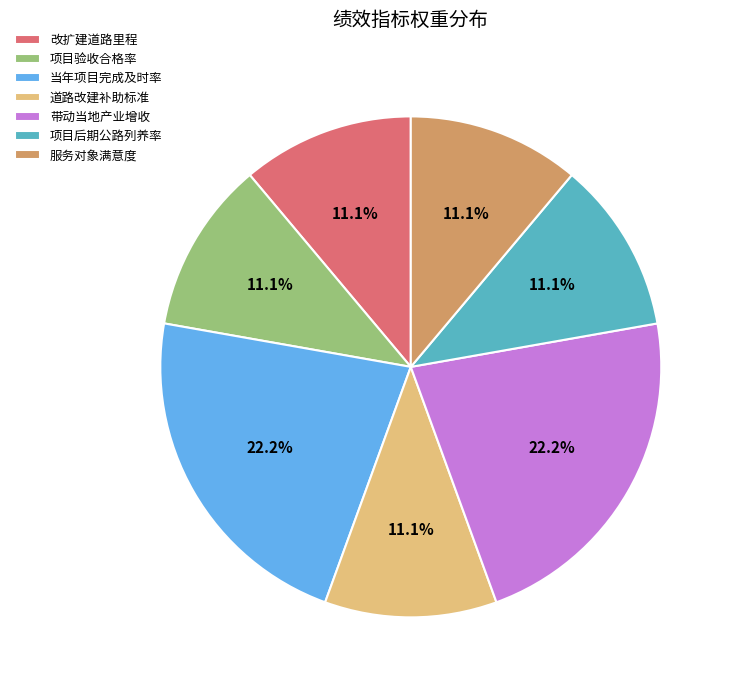

To the nearest percent, what percentage of the pie is 改扩建道路里程?

11%